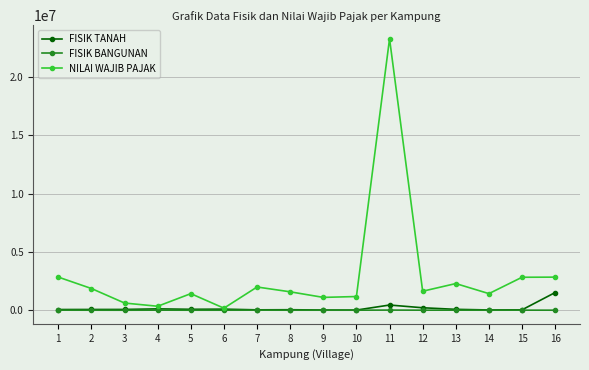

What is the approximate value of FISIK TANAH at 12?

211914